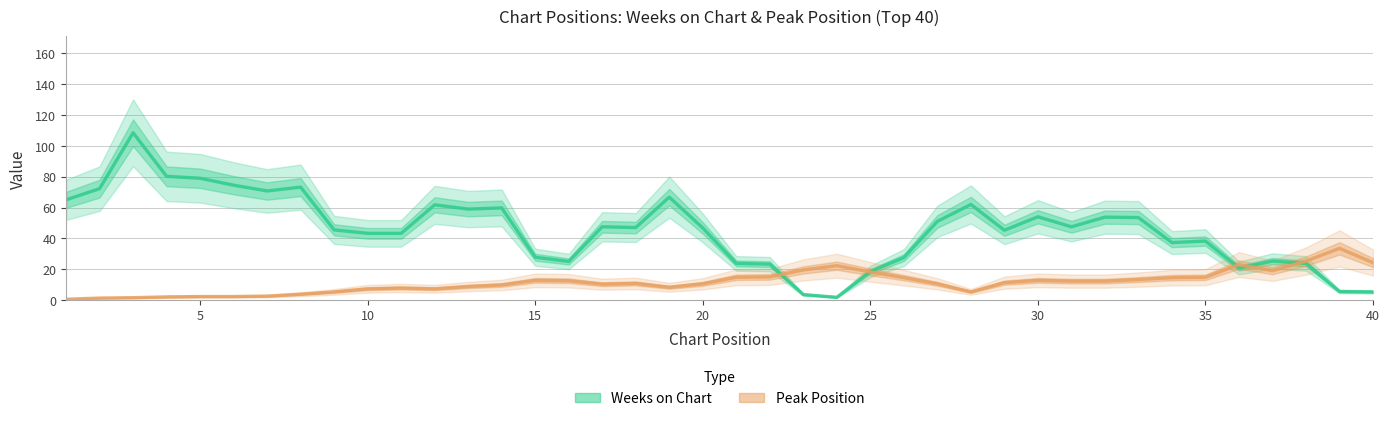

Count the number of data series in this chart.

2